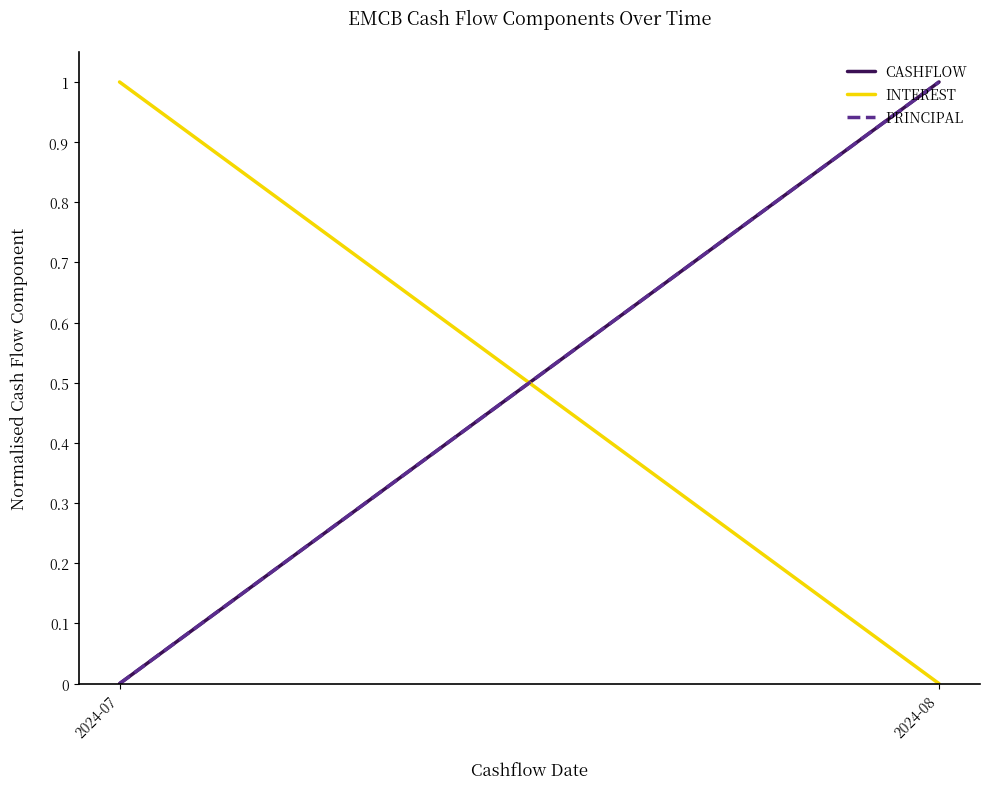

What are all the series names shown in the legend?

CASHFLOW, INTEREST, PRINCIPAL